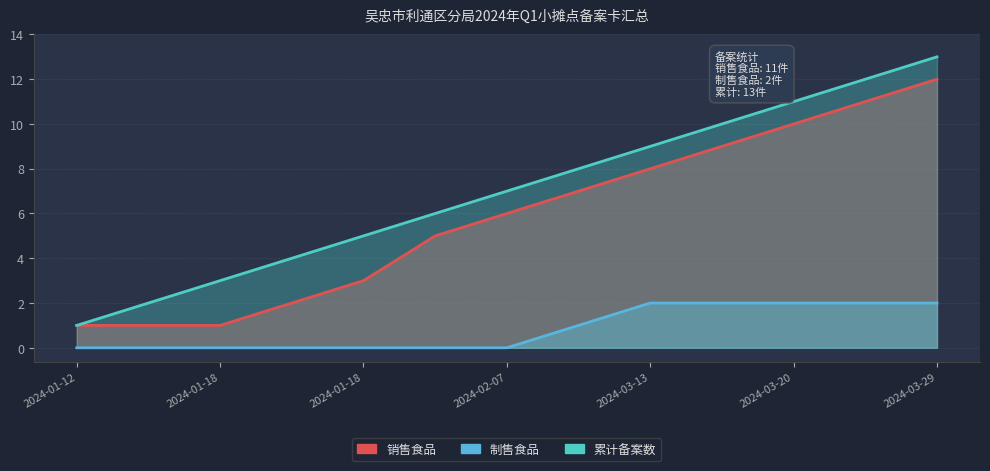

True or false: 累计备案数 has a value of 3 at 2024-01-18.

False